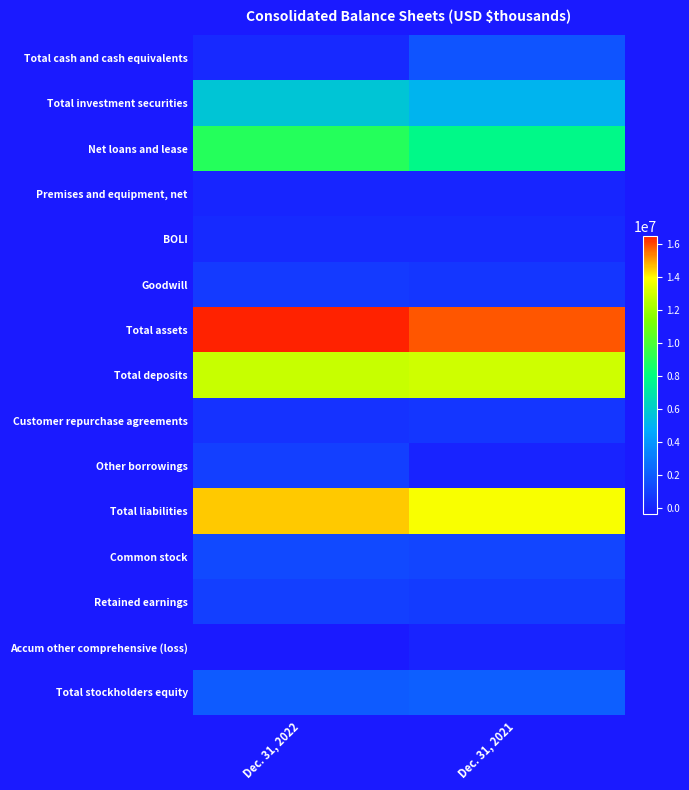

What is the greatest value displayed?

16476540